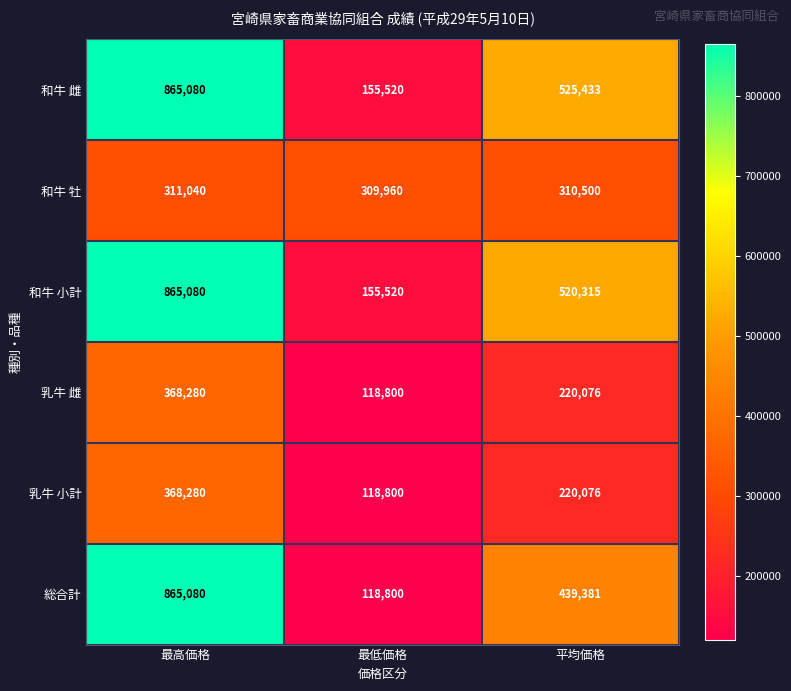

Reading left to right, transcribe all the data shown in this chart.

和牛 雌: 最高価格=865080	最低価格=155520	平均価格=525433
和牛 牡: 最高価格=311040	最低価格=309960	平均価格=310500
和牛 小計: 最高価格=865080	最低価格=155520	平均価格=520315
乳牛 雌: 最高価格=368280	最低価格=118800	平均価格=220076
乳牛 小計: 最高価格=368280	最低価格=118800	平均価格=220076
総合計: 最高価格=865080	最低価格=118800	平均価格=439381